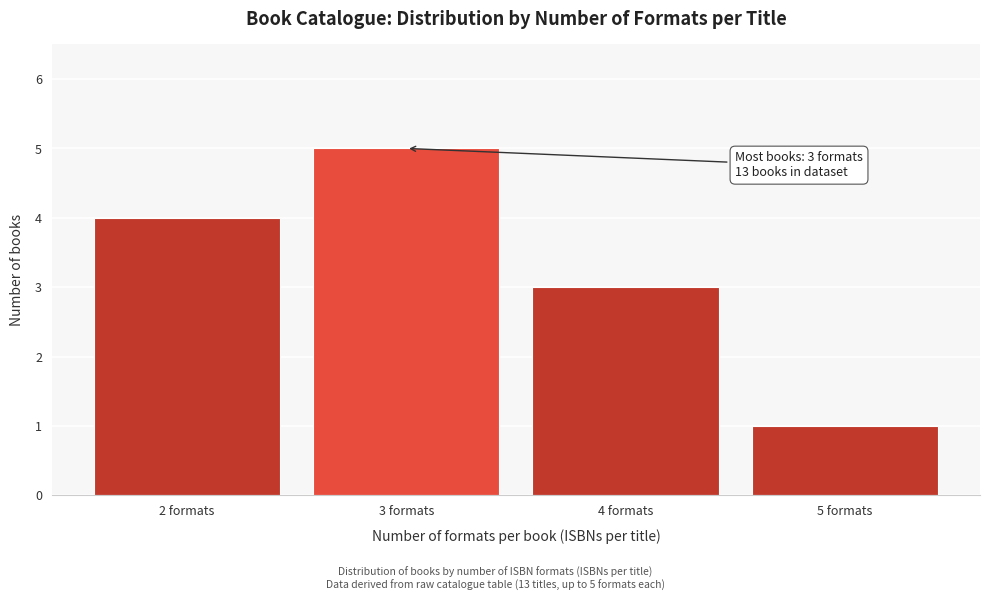

Reading right to left, list all the values displayed in this chart.

5 formats=1	4 formats=3	3 formats=5	2 formats=4